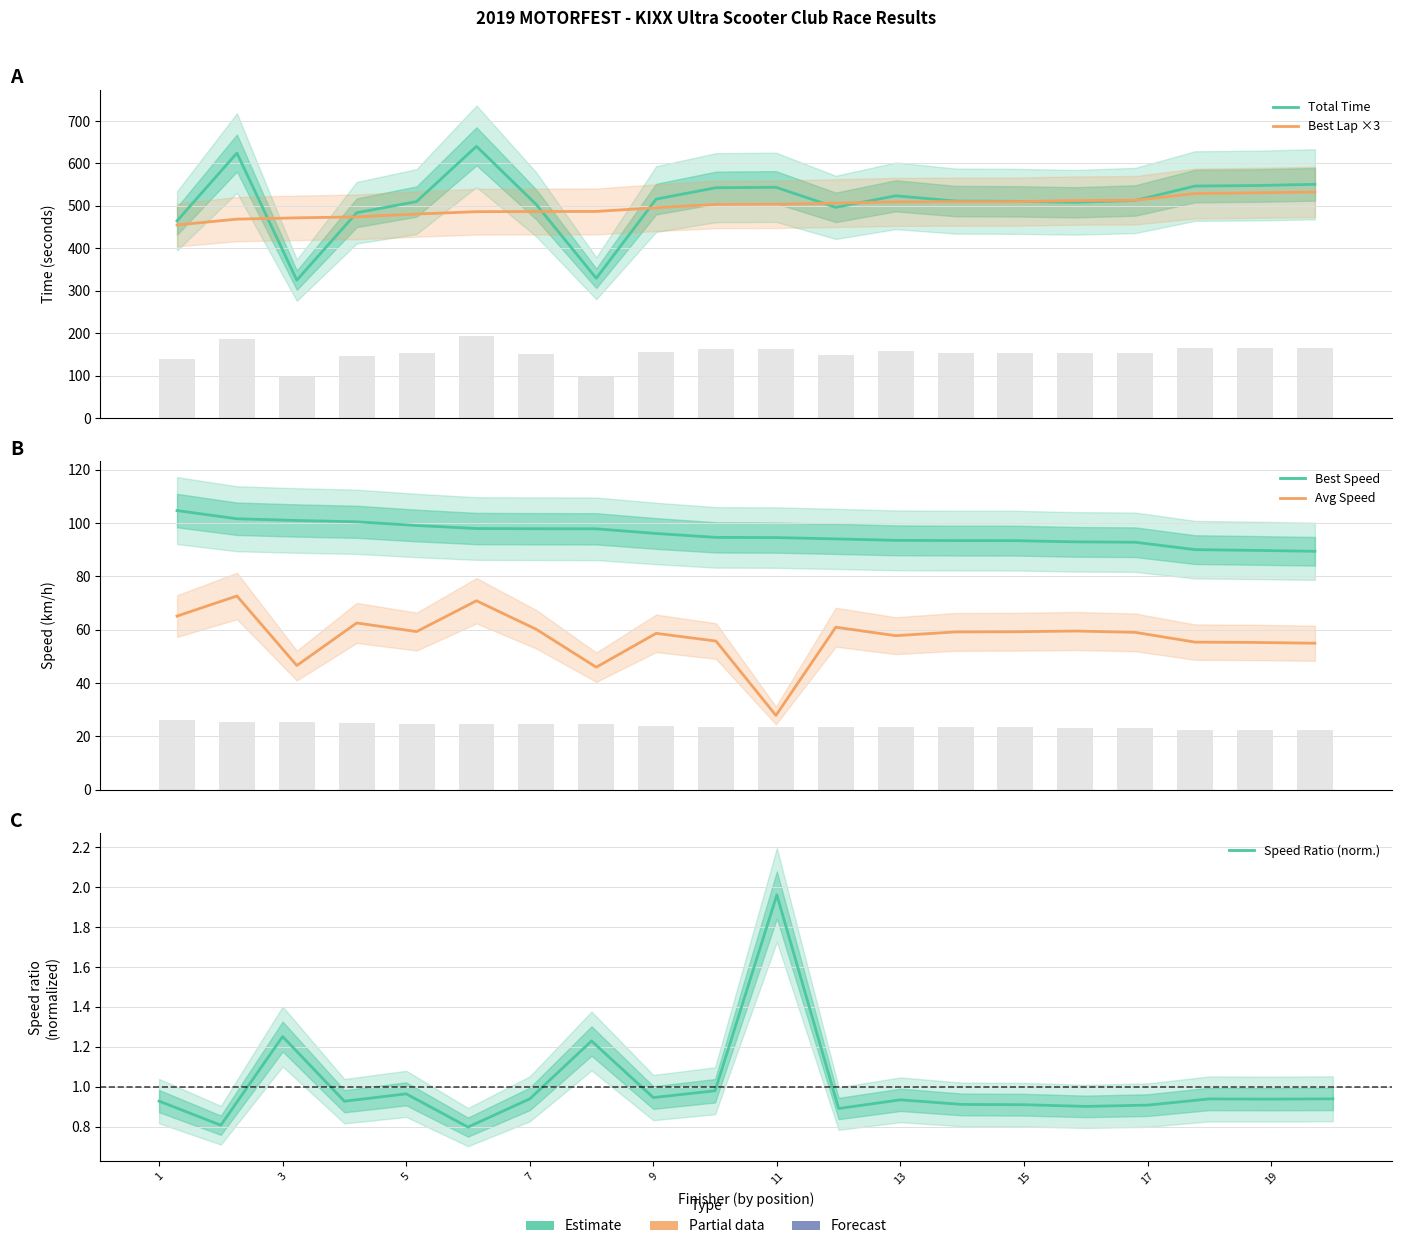

What is the average value of the Speed Ratio (norm.) series?

1.0